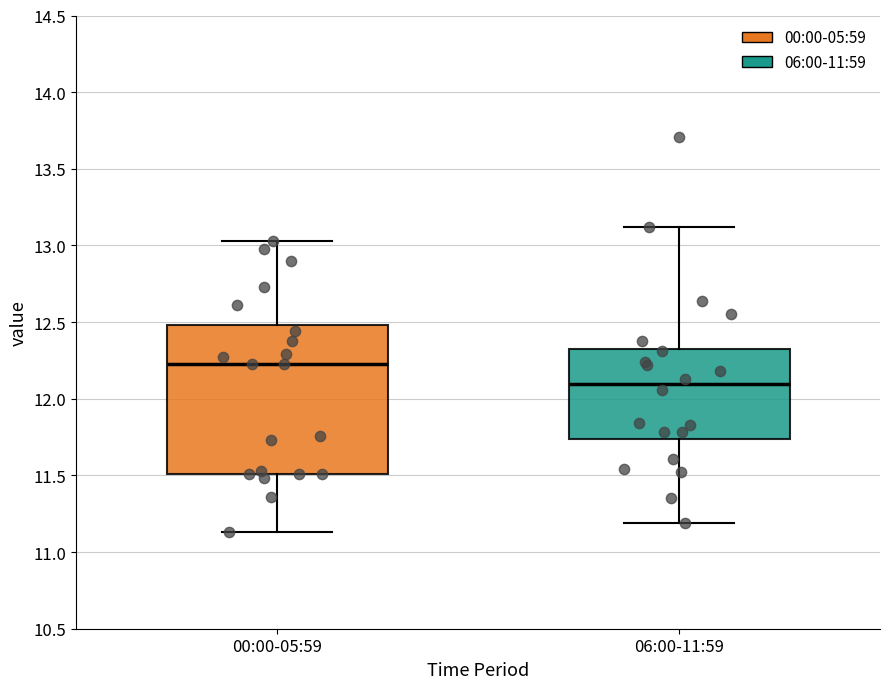

Which box's median line is the highest?

00:00-05:59